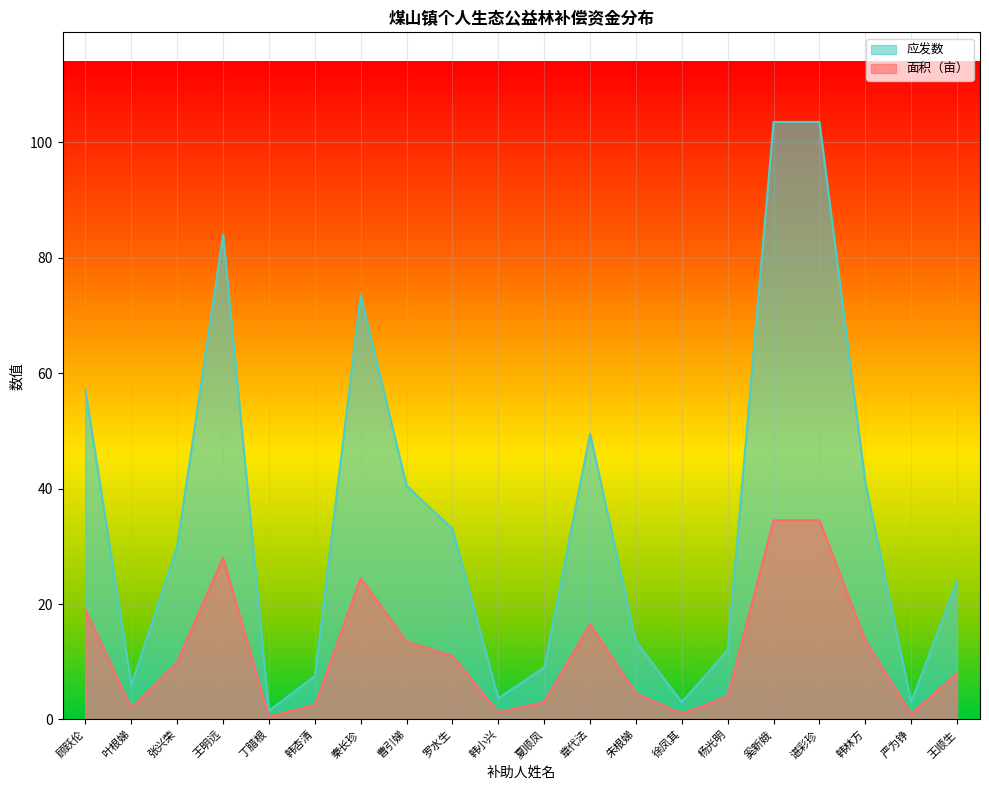

Which category has the highest value in the 面积（亩） series?

奚新娥